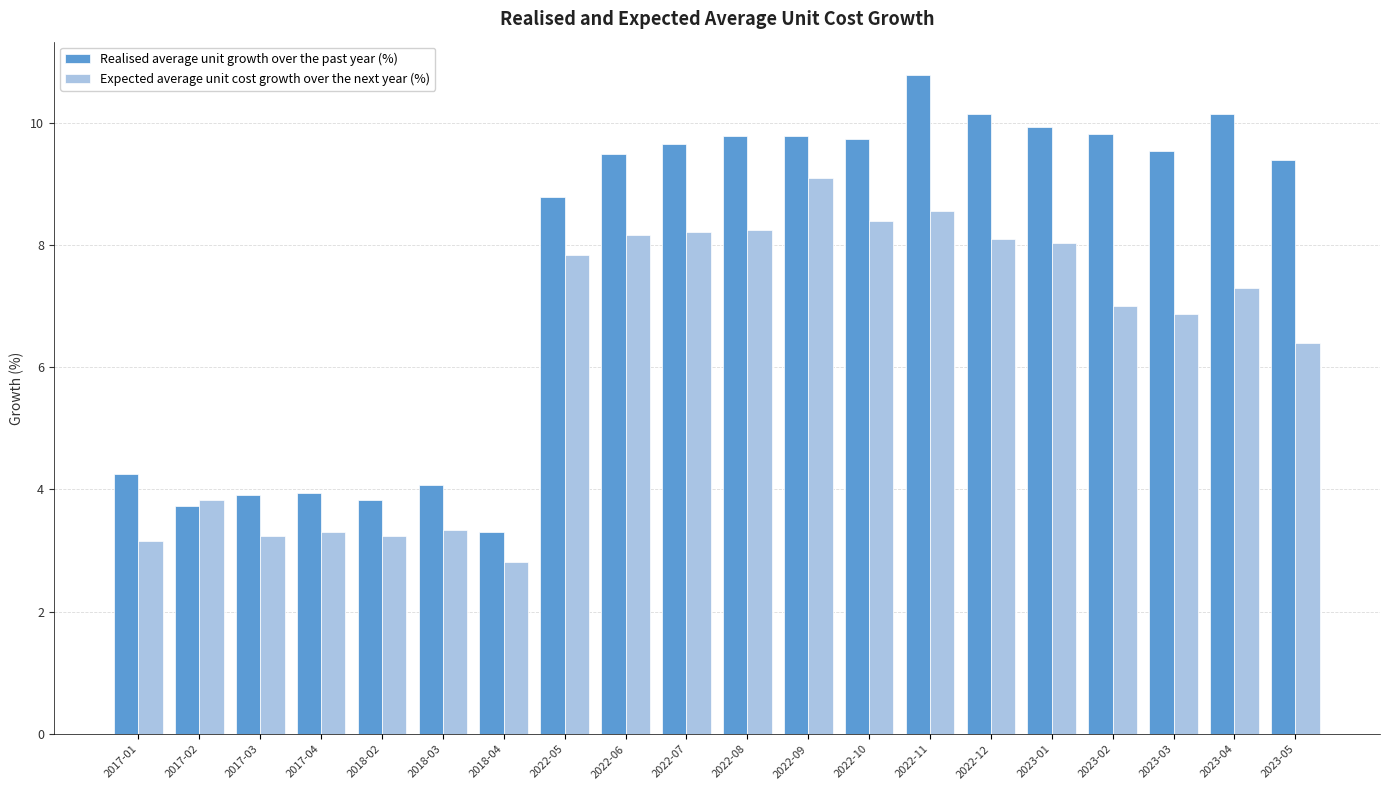

Is it true that Realised average unit growth over the past year (%) equals 9.8 at 2022-08?

True